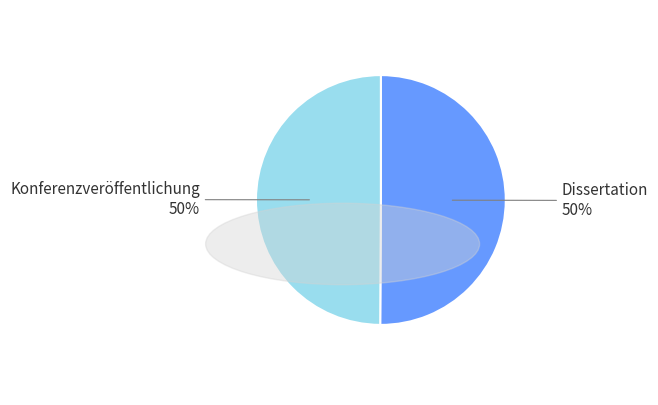

What is the ratio of the value at Konferenzveröffentlichung to the value at Dissertation?

1.0